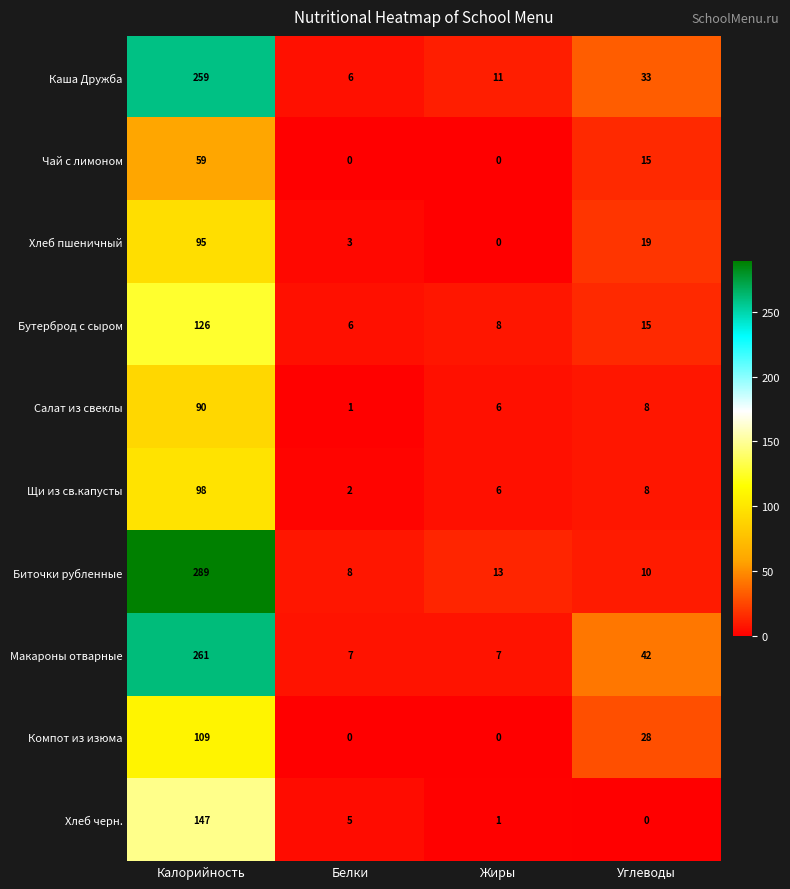

Where is Каша Дружба nearest to the value 132?

Углеводы